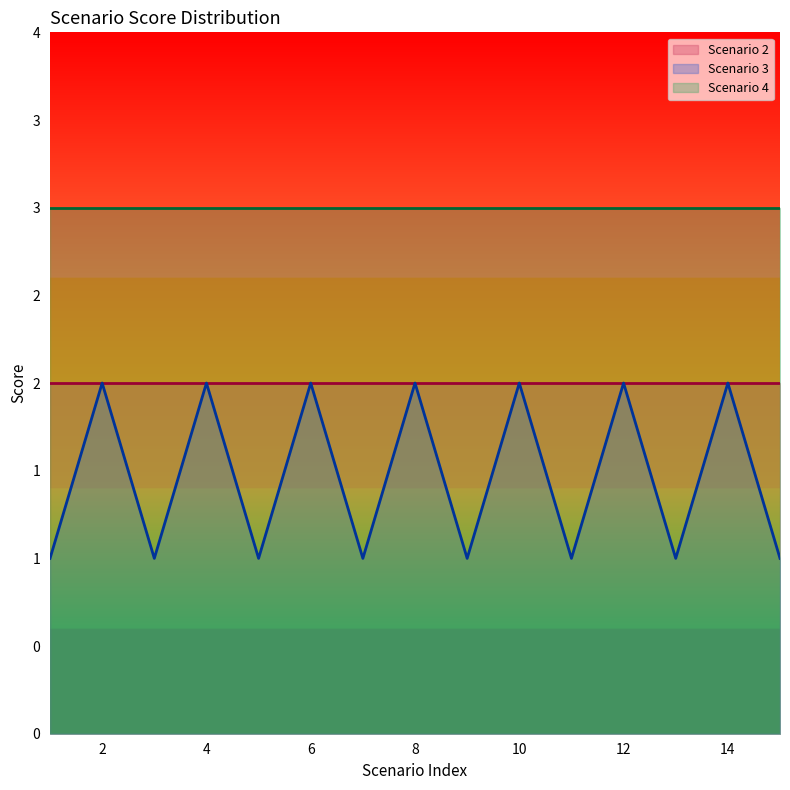

What is the greatest value displayed?

3